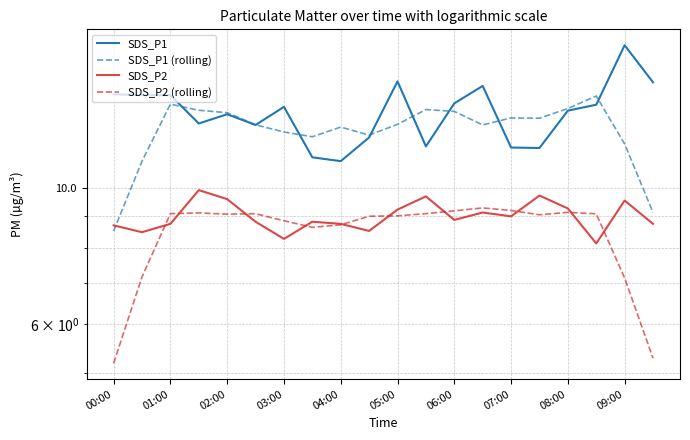

What is the difference between the second highest and second lowest values in the SDS_P1 (rolling) series?

4.6